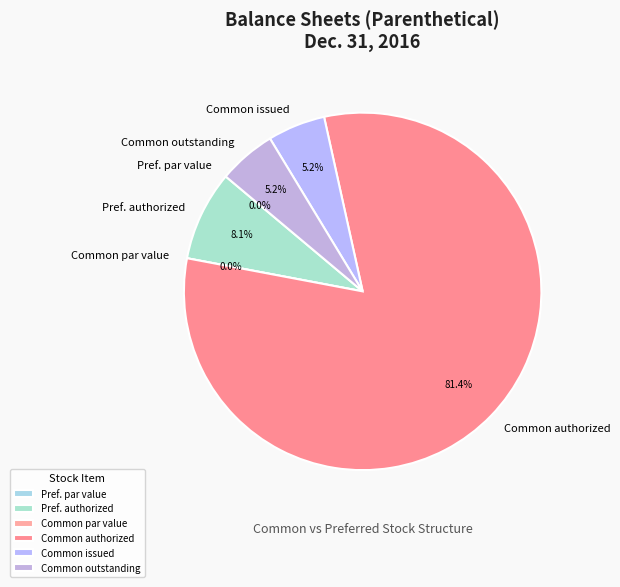

Which slice is the largest?

Common stock, shares authorized